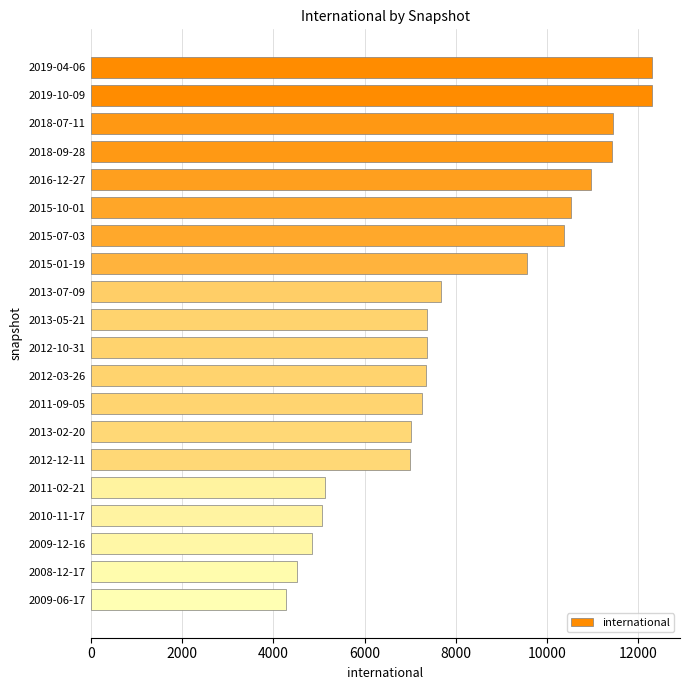

How many bars are there in total?

20